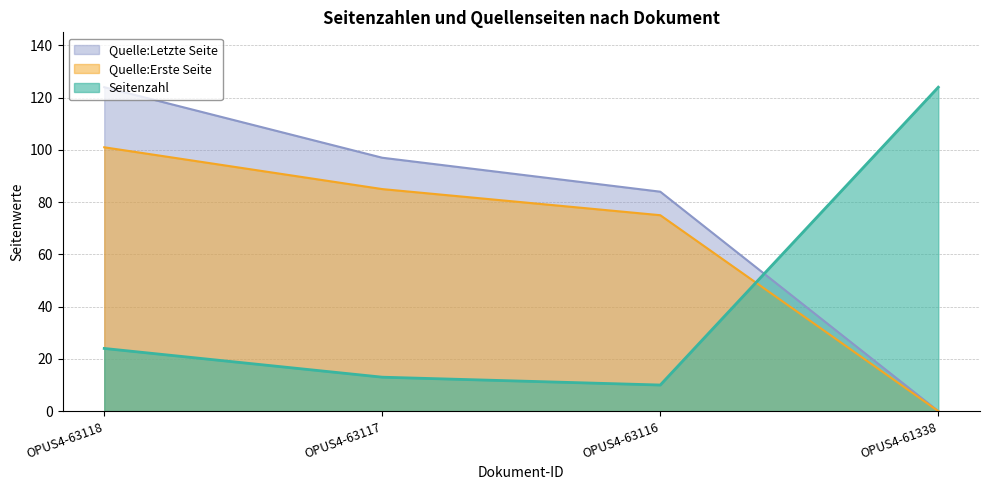

Does the chart have visible grid lines?

Yes